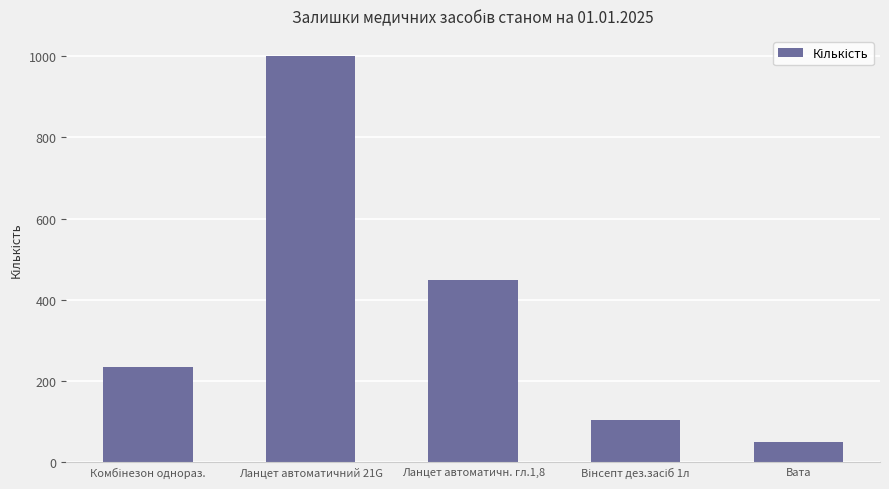

Reading left to right, transcribe all the data shown in this chart.

235.0	1000.0	450.0	104.0	50.8